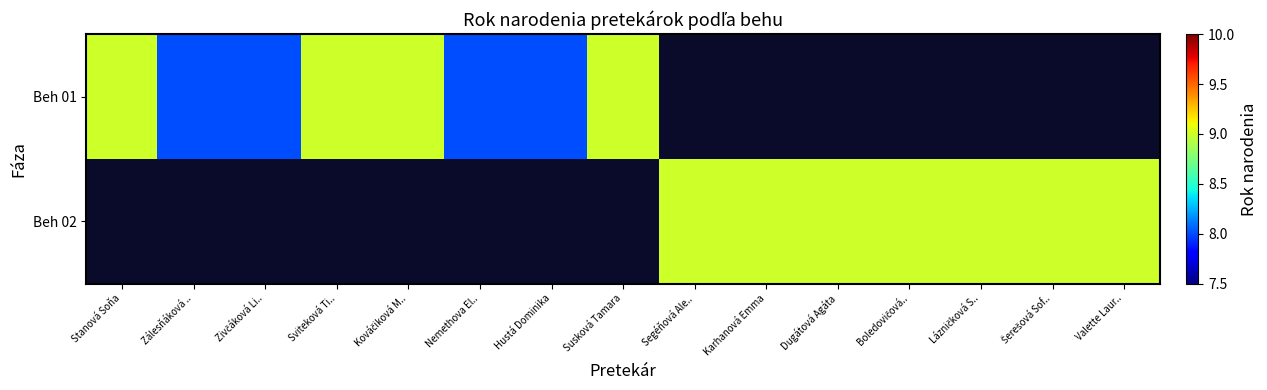

What is the maximum value shown in the chart?

9.0